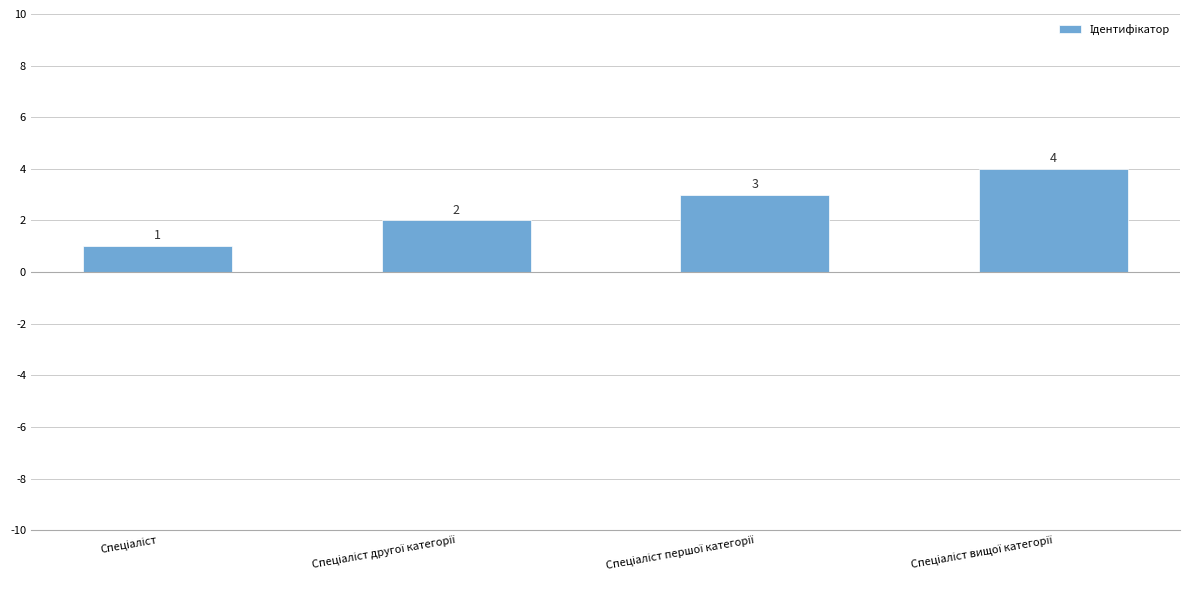

Count the values in the range 2 to 4.

3